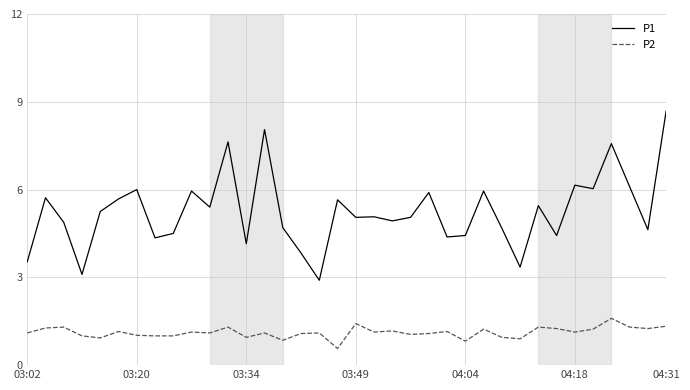

True or false: P1 and P2 intersect in this chart.

False